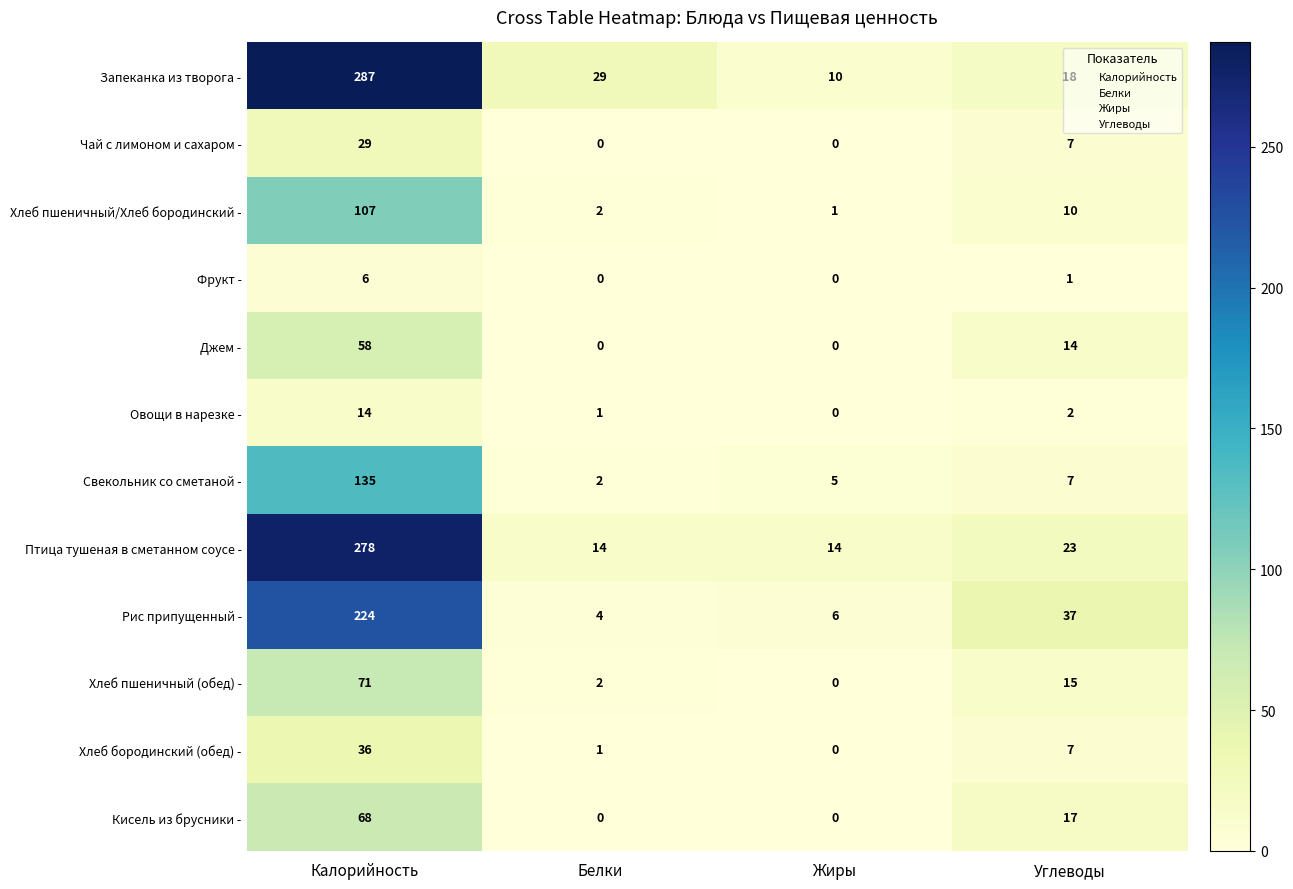

The Джем - series shows 58 at Калорийность. True or false?

True